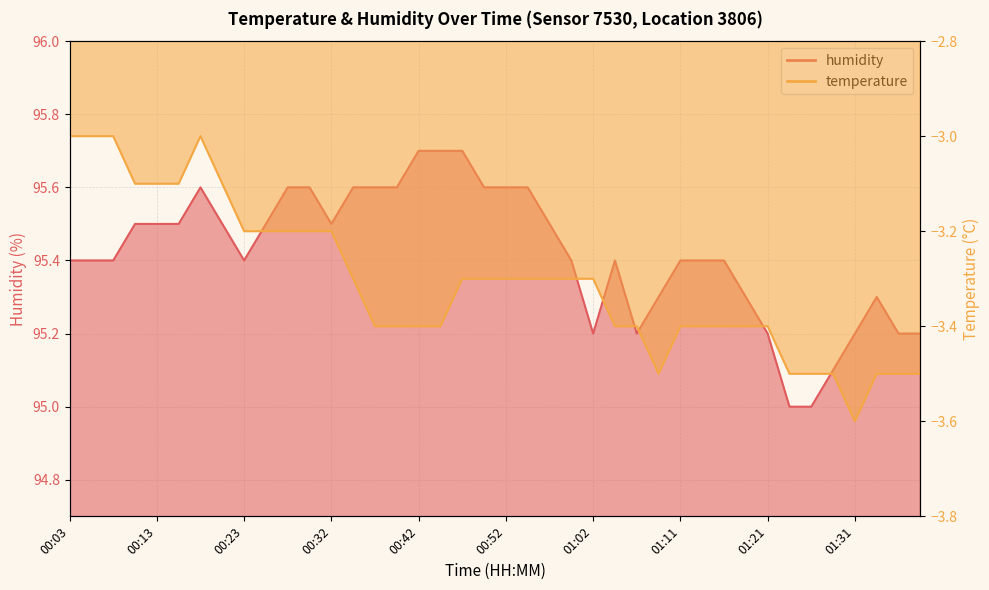

List the labels in order of humidity value, largest first.

00:42, 00:45, 00:47, 00:18, 00:27, 00:30, 00:35, 00:37, 00:40, 00:50, 00:52, 00:54, 00:10, 00:13, 00:15, 00:20, 00:25, 00:32, 00:57, 00:03, 00:06, 00:08, 00:23, 00:59, 01:04, 01:11, 01:14, 01:16, 01:09, 01:19, 01:33, 01:02, 01:07, 01:21, 01:31, 01:36, 01:38, 01:28, 01:24, 01:26